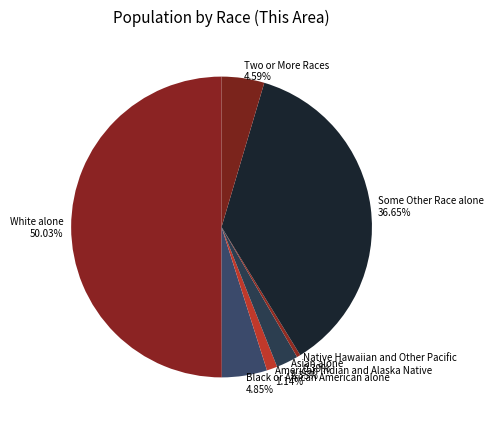

To the nearest percent, what is the difference between the largest and smallest slice percentages?

50%